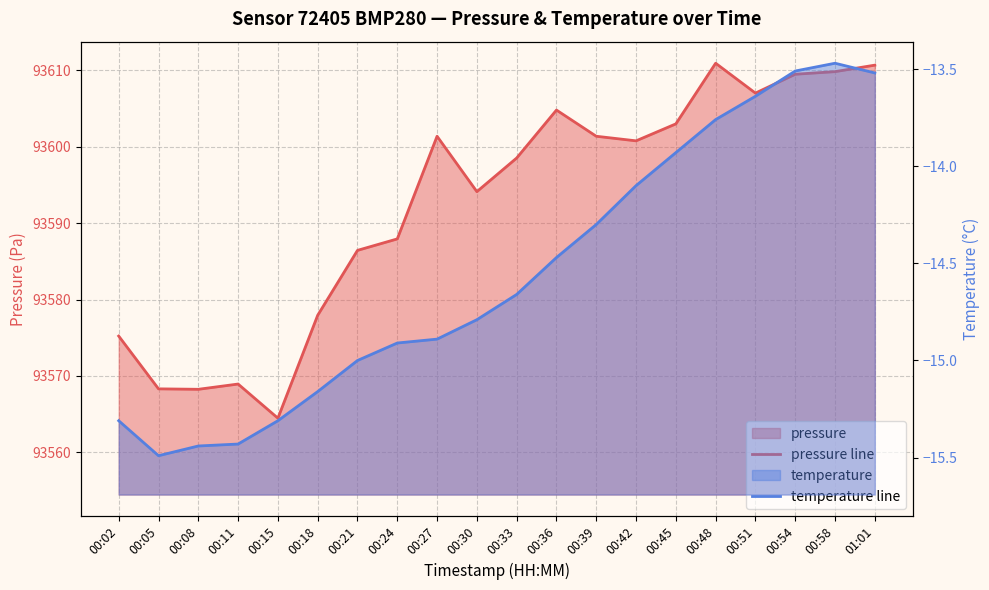

At which label is pressure line closest to 93587?

00:21